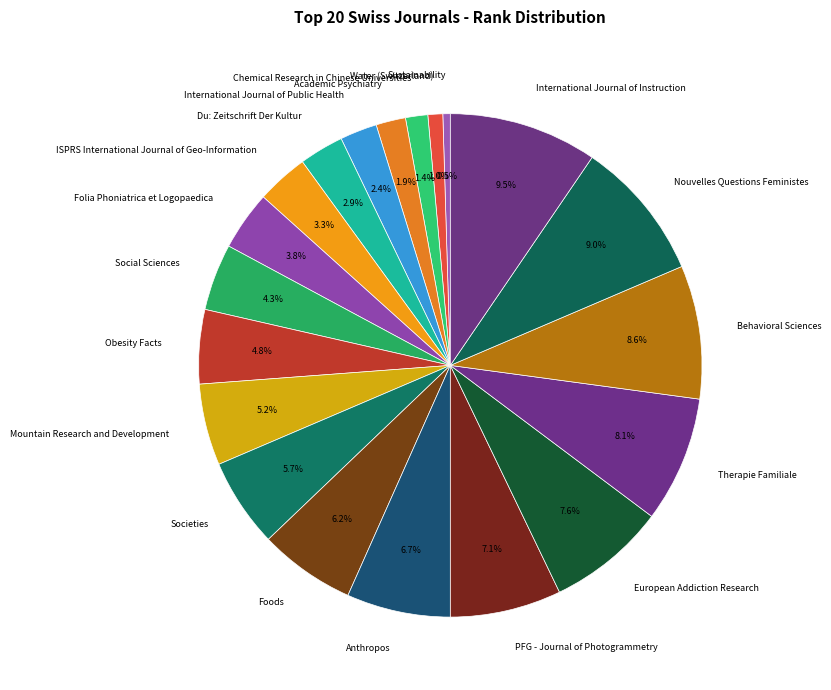

To the nearest percent, what percentage of the pie is Academic Psychiatry?

2%